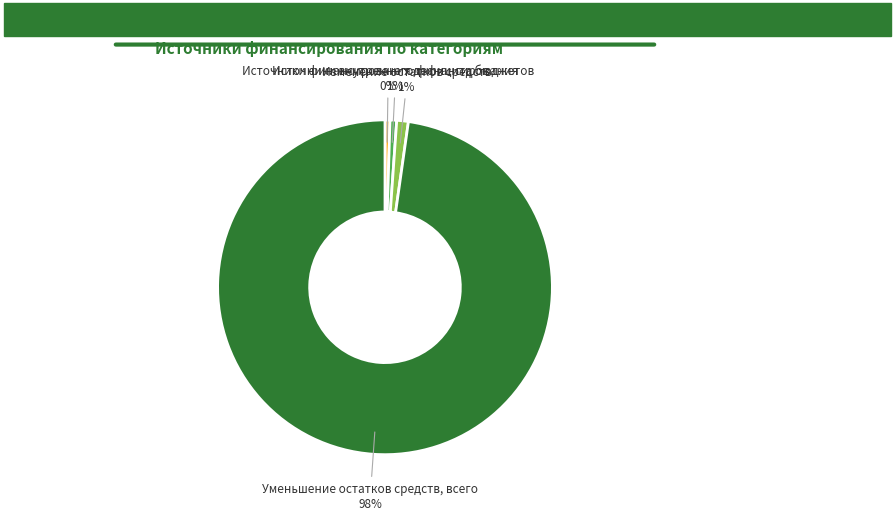

True or false: Уменьшение остатков средств, всего accounts for 98% of the total.

True